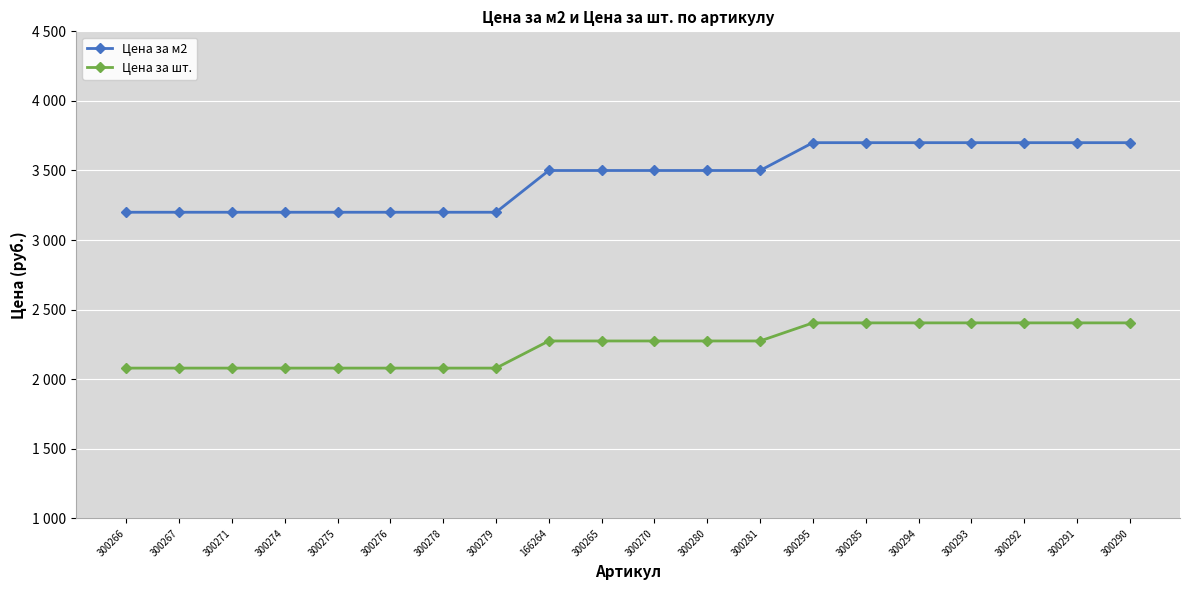

At which category is the sum across all series the highest?

300295